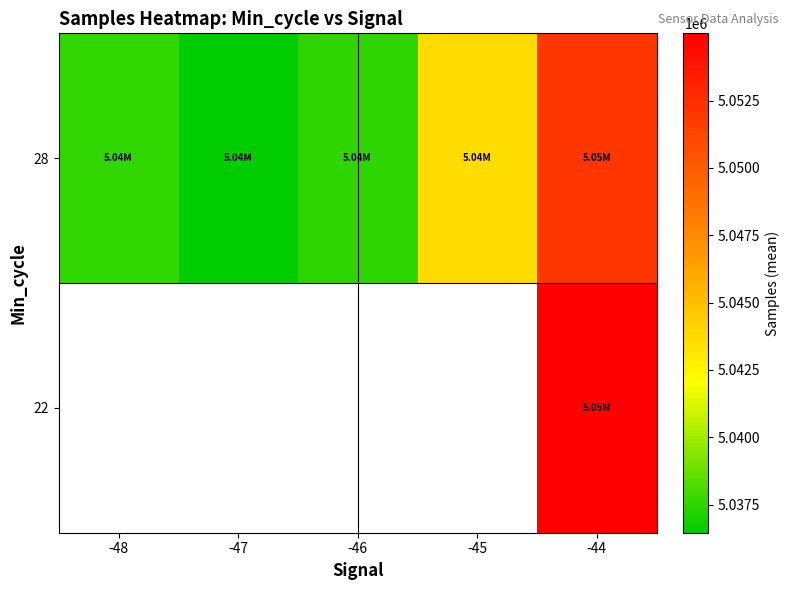

Which has a higher value, -48 or -47?

-48